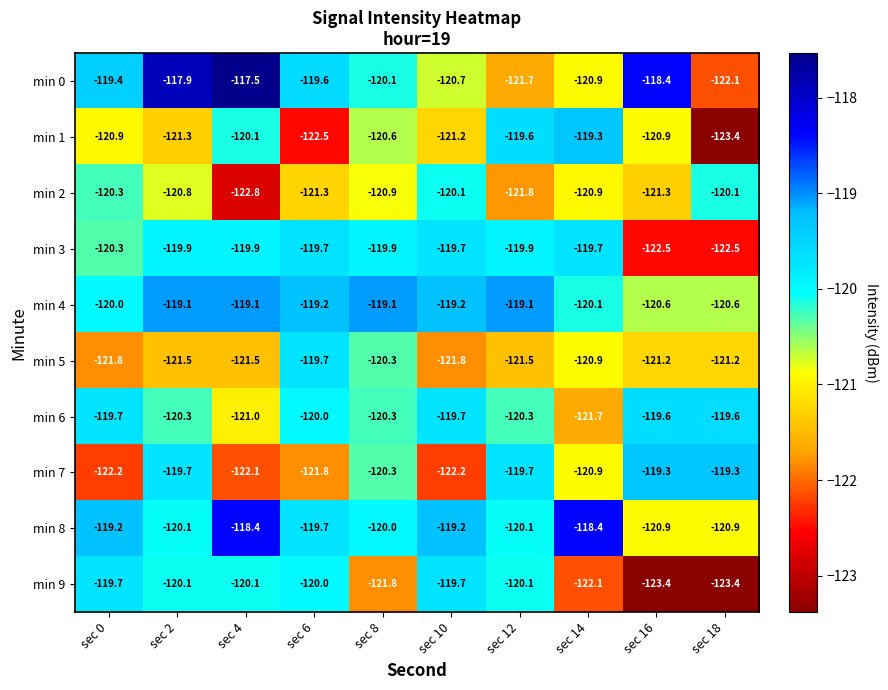

The value of min 1 at sec 4 is -179.4. True or false?

False